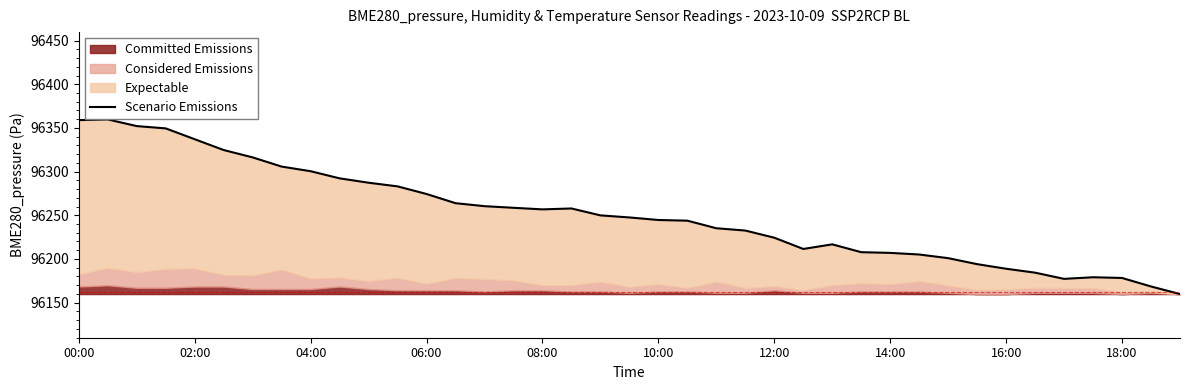

What is the value of the 5th point from the left?

96337.1